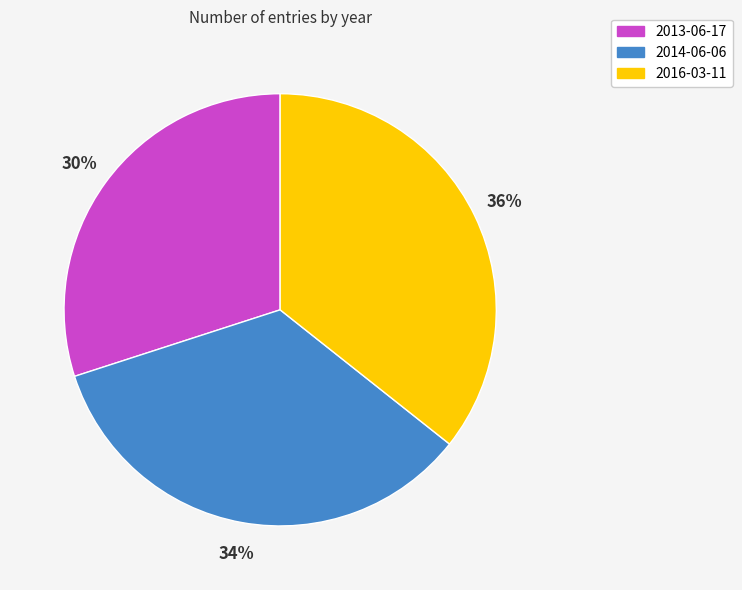

To the nearest percent, what percentage of the pie is 2014-06-06?

34%